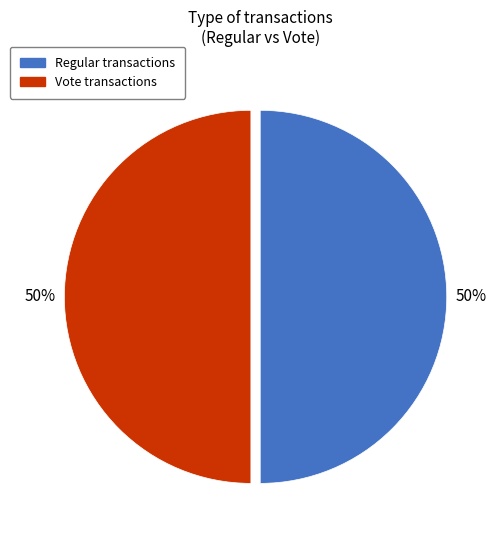

To the nearest percent, what is the average slice percentage?

50%